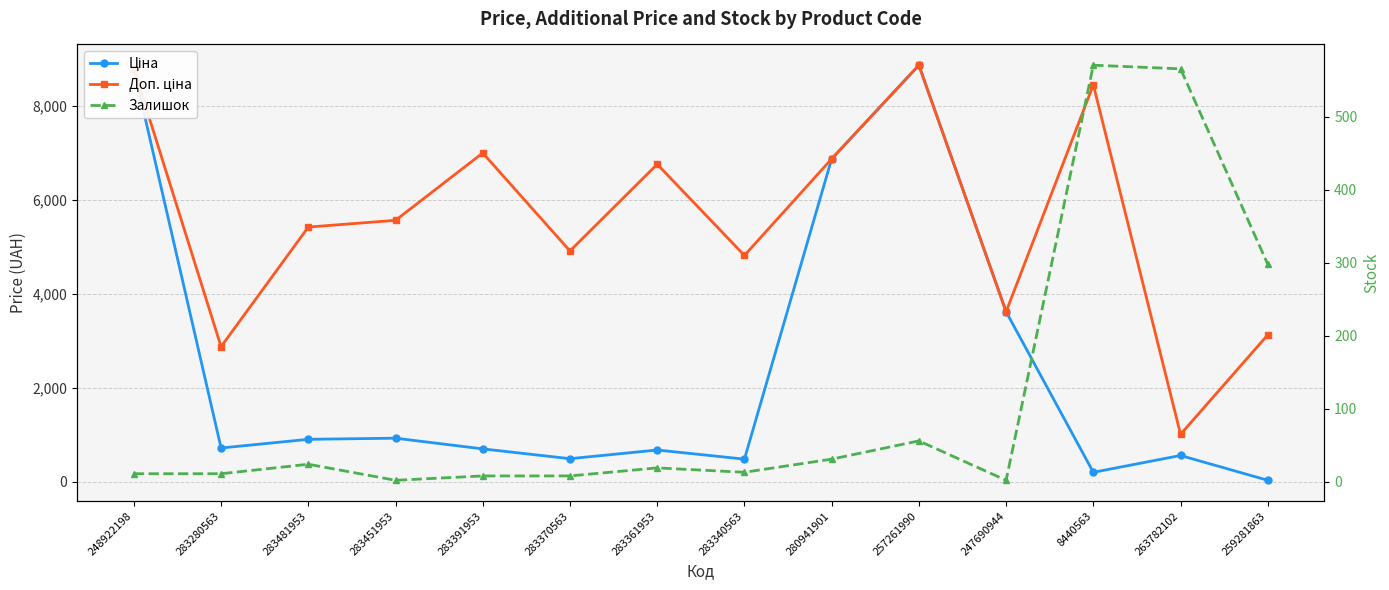

What is the label of the 10th point from the left?

257261990